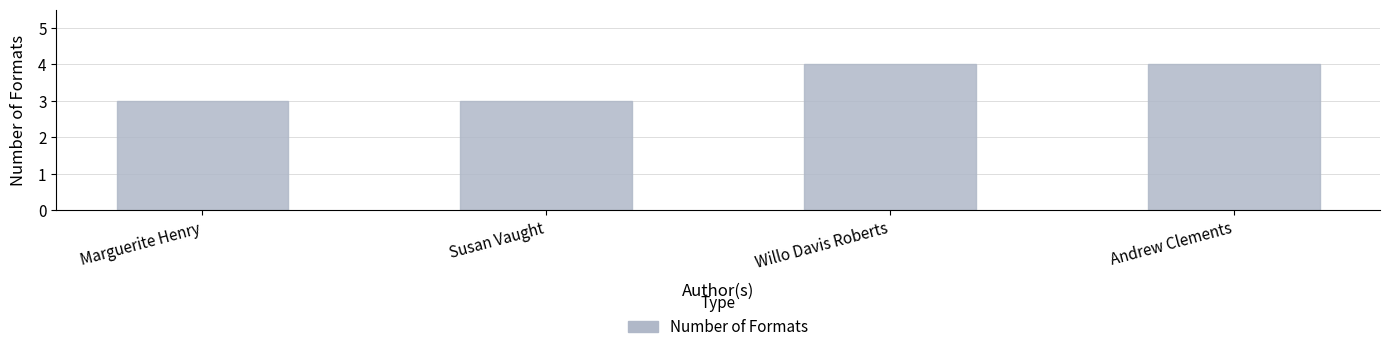

Reading left to right, list all the values displayed in this chart.

3	3	4	4